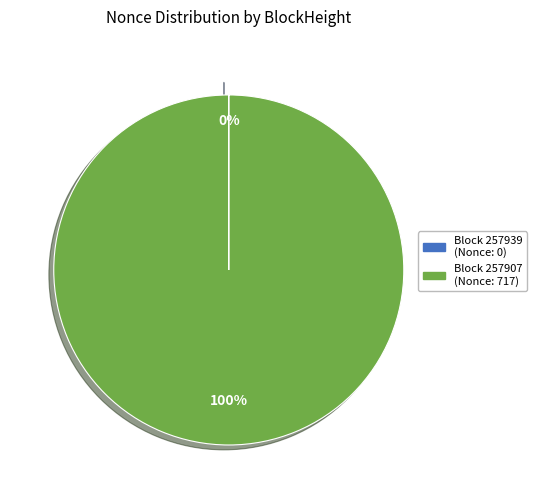

Does any single category account for the majority?

Yes